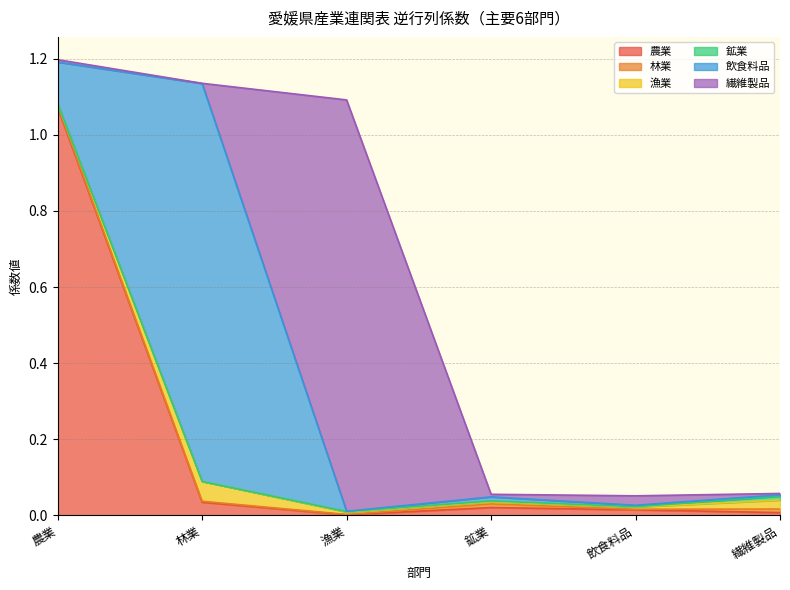

The value of 繊維製品 at 林業 is 0.0. True or false?

True